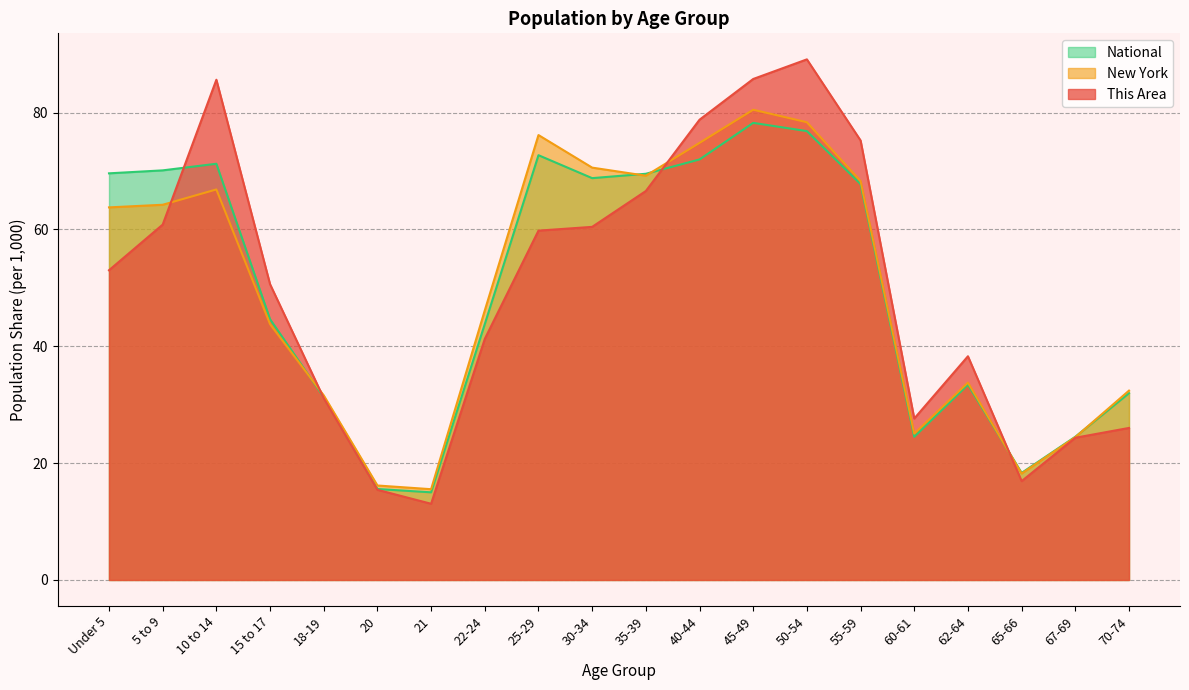

The National series shows 76.8 at 50-54. True or false?

True